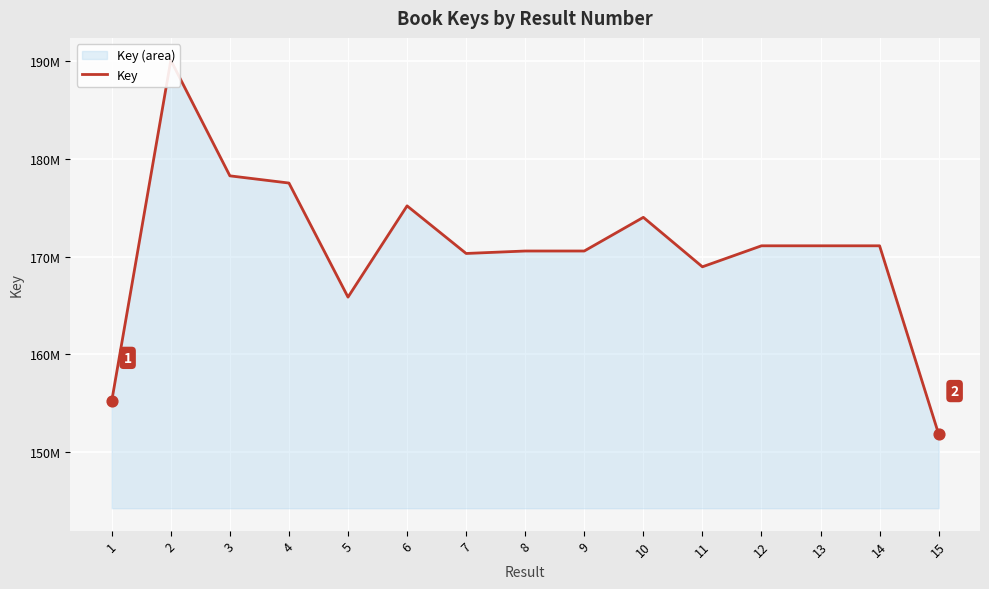

What is the change in value from 1 to 7?

+15102789